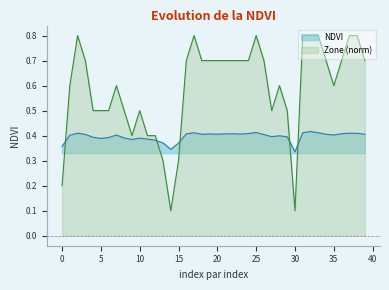

What is the value of the Zone point at the 26th from the left?

0.8